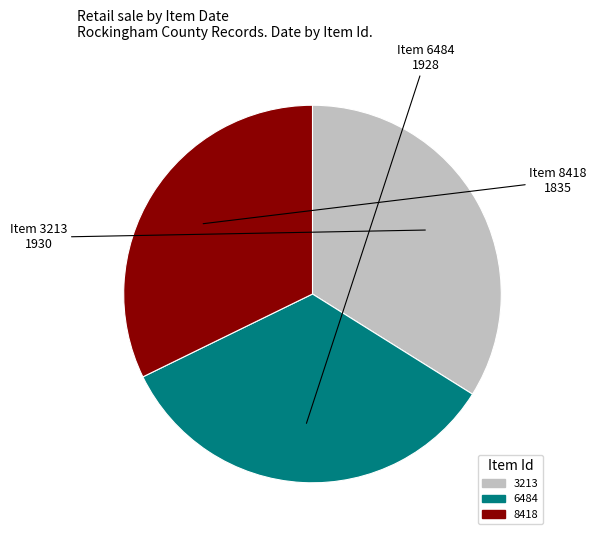

Approximately how many times larger is the value at 8418 compared to 3213?

1.0